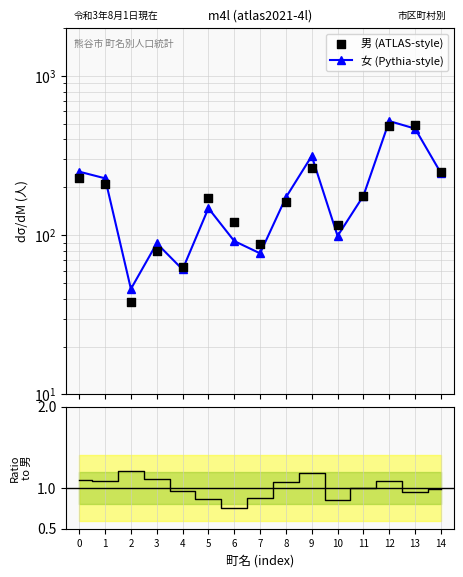

Which series has the widest spread of Y values?

女 (Pythia-style)